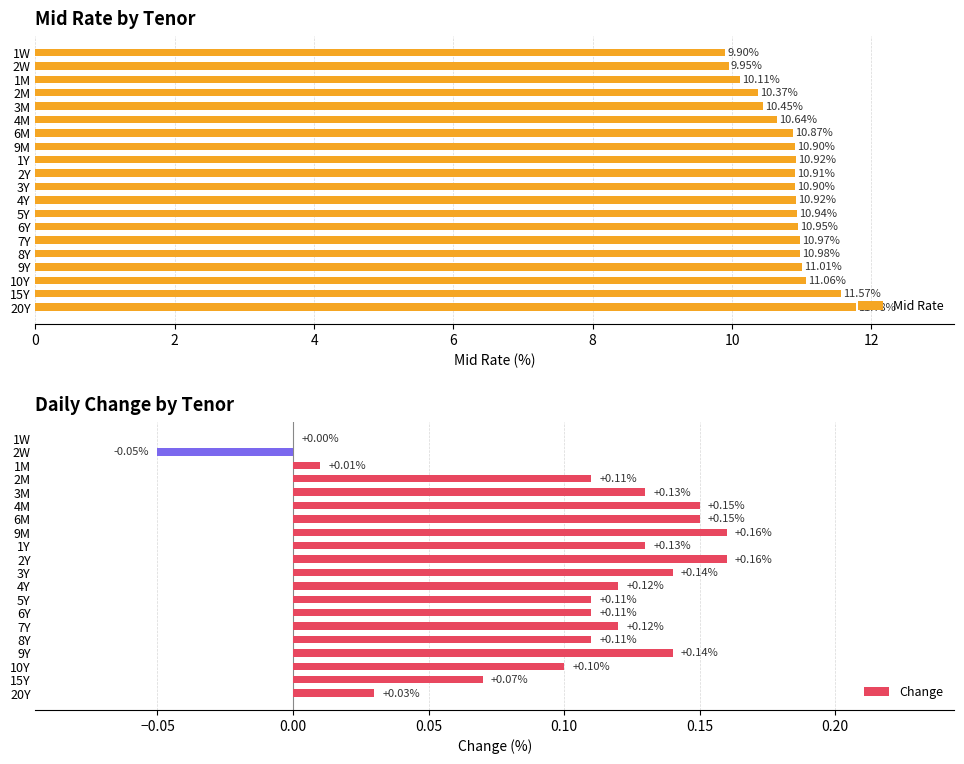

What is the difference between the second highest and minimum values in the Mid Rate series?

1.7